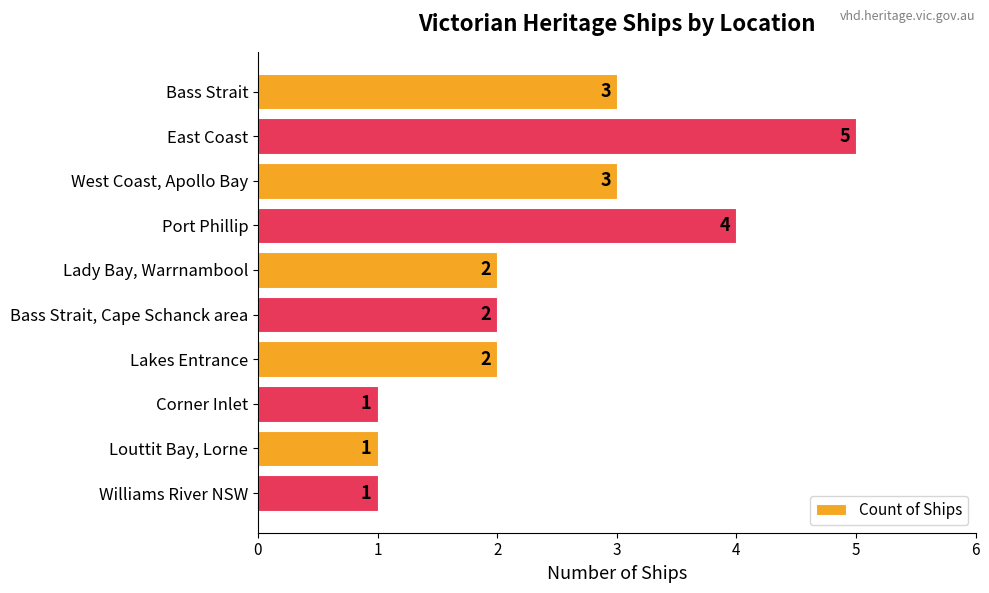

At which category does the chart reach its peak across all series?

East Coast